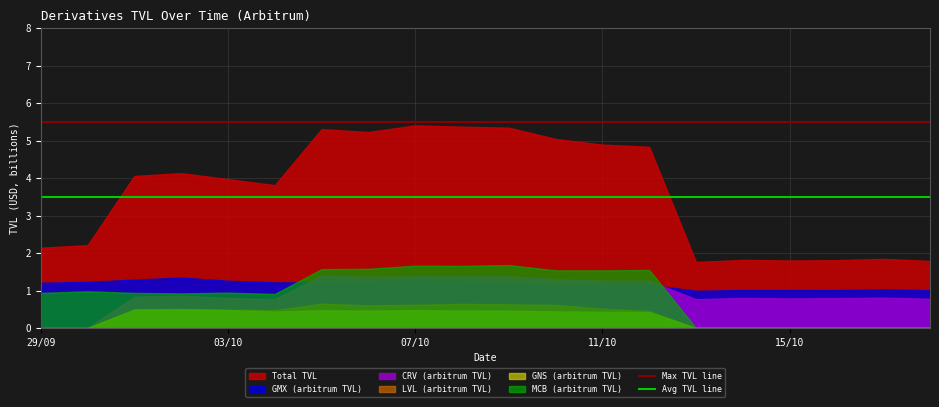

What is the label of the 1st point from the left?

29/09